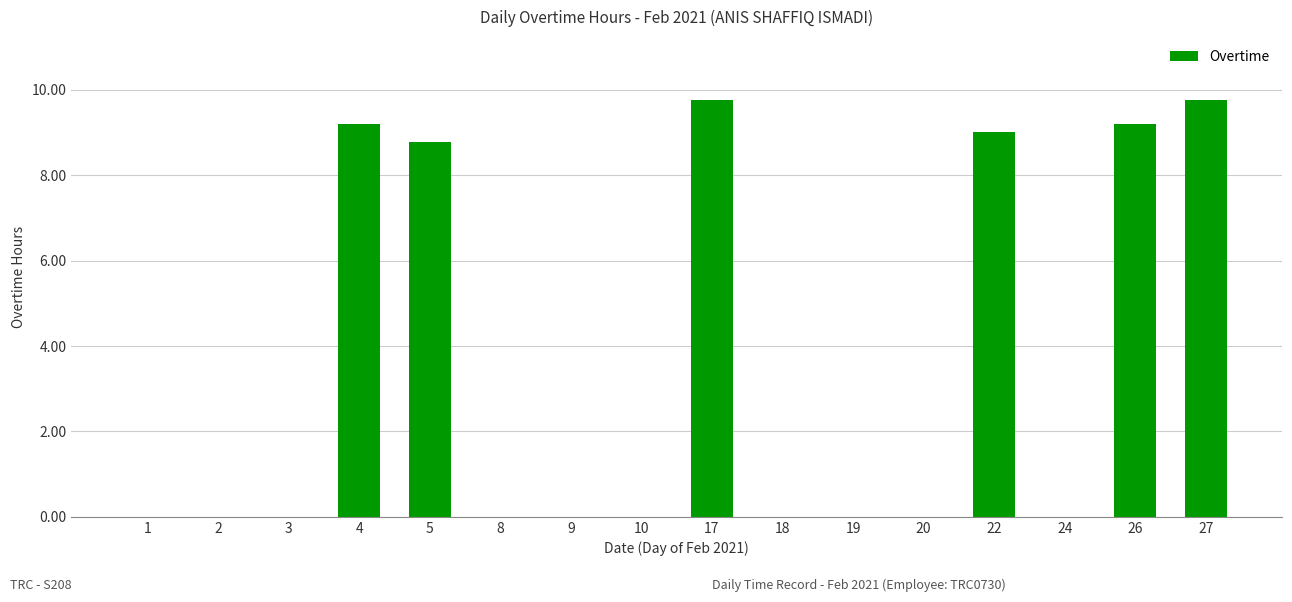

What is the maximum value shown in the chart?

9.8